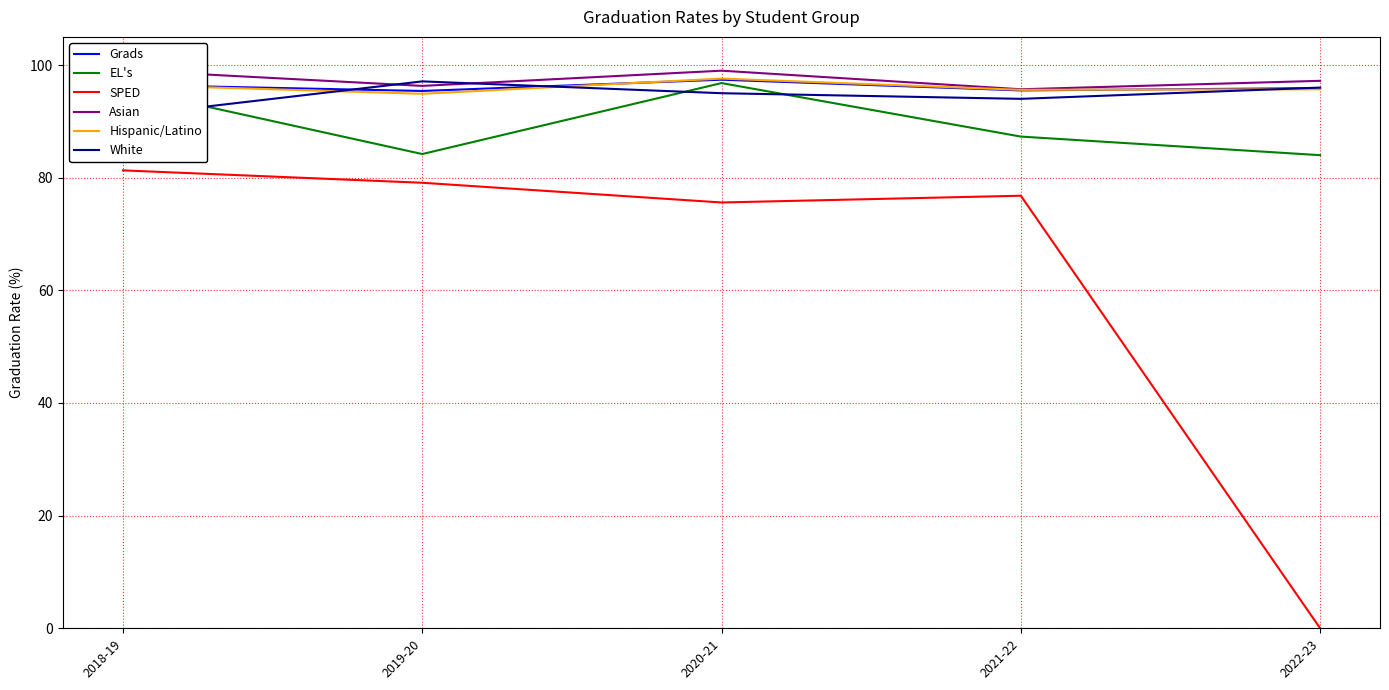

What is the label of the 1st point from the right?

2022-23